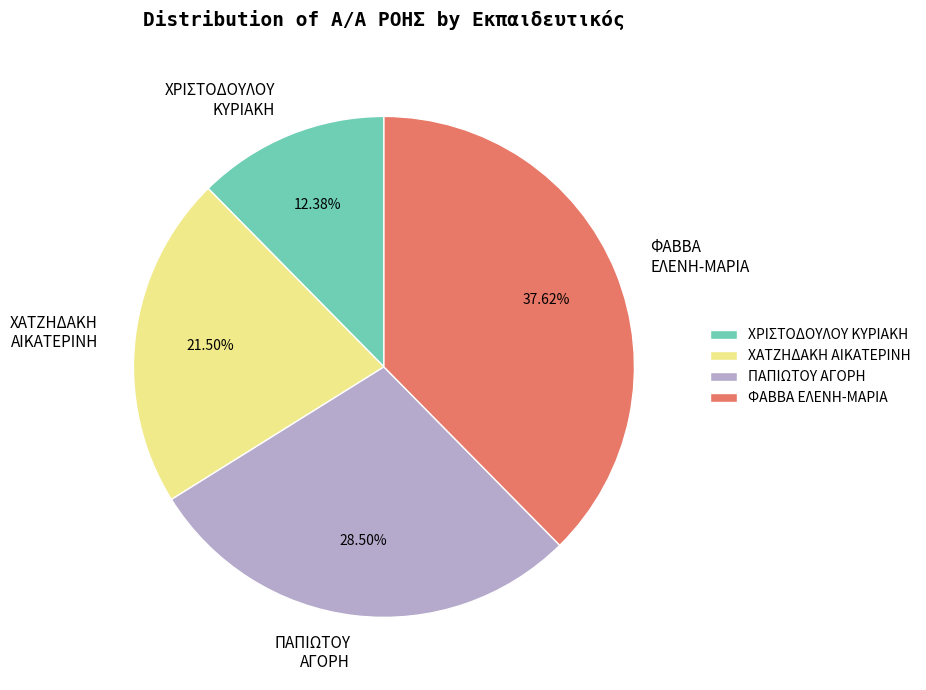

Rank the categories by value from highest to lowest.

ΦΑΒΒΑ ΕΛΕΝΗ-ΜΑΡΙΑ, ΠΑΠΙΩΤΟΥ ΑΓΟΡΗ, ΧΑΤΖΗΔΑΚΗ ΑΙΚΑΤΕΡΙΝΗ, ΧΡΙΣΤΟΔΟΥΛΟΥ ΚΥΡΙΑΚΗ